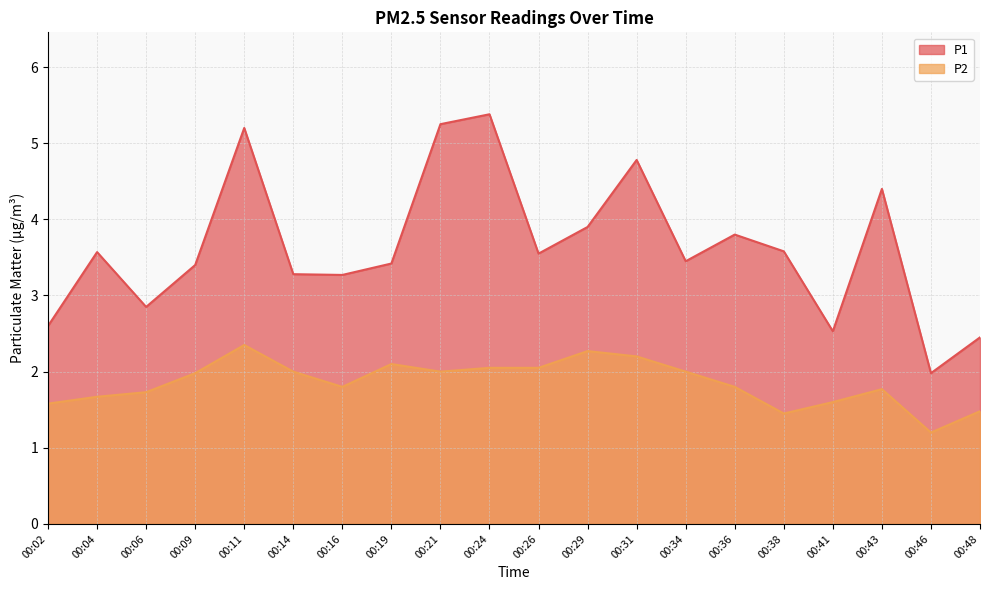

Reading left to right, transcribe all the data shown in this chart.

P1: 2.6	3.6	2.9	3.4	5.2	3.3	3.3	3.4	5.2	5.4	3.5	3.9	4.8	3.5	3.8	3.6	2.5	4.4	2.0	2.5
P2: 1.6	1.7	1.7	2.0	2.4	2.0	1.8	2.1	2.0	2.0	2.0	2.3	2.2	2.0	1.8	1.4	1.6	1.8	1.2	1.5